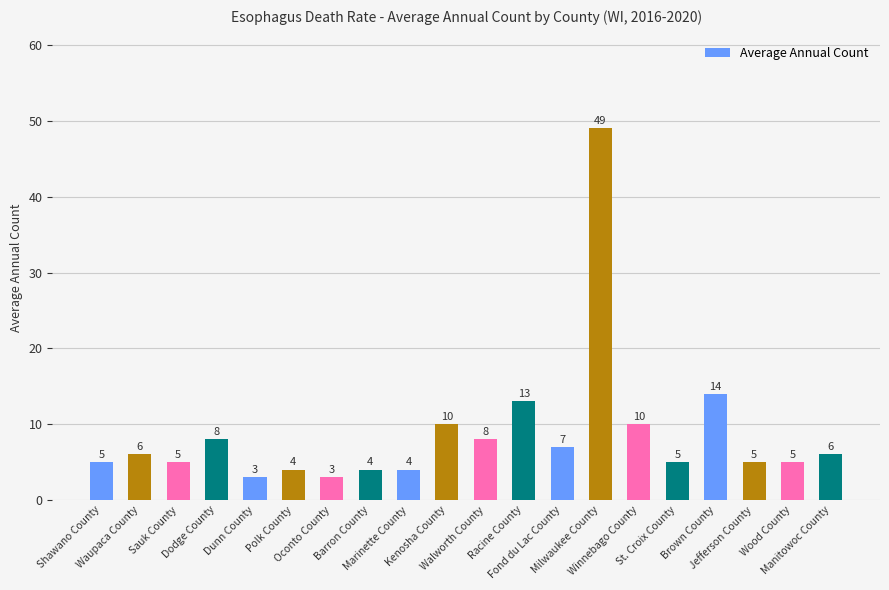

Reading left to right, extract all data points from this chart.

5	6	5	8	3	4	3	4	4	10	8	13	7	49	10	5	14	5	5	6